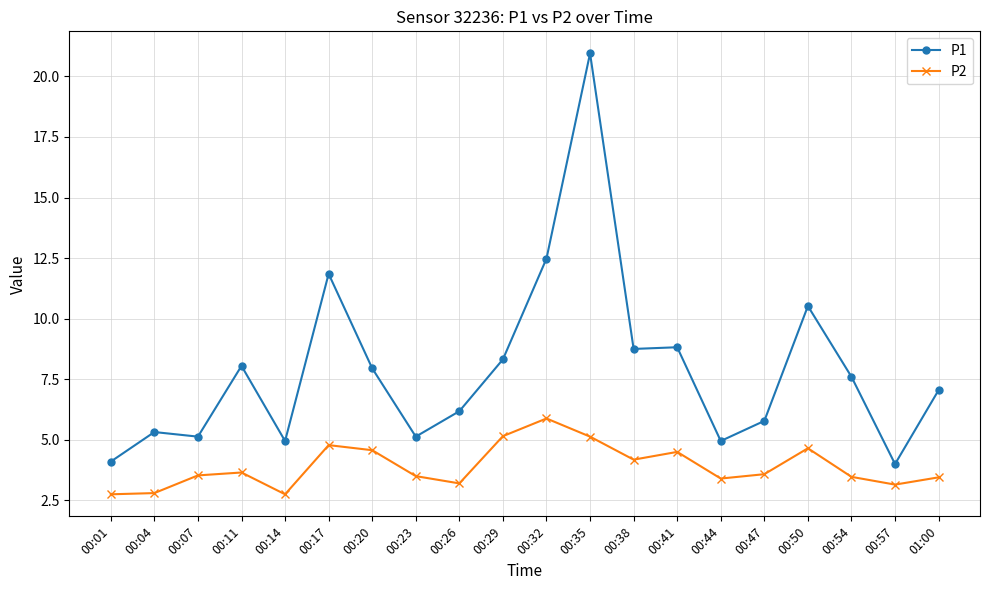

List the series in order of their overall mean, highest first.

P1, P2